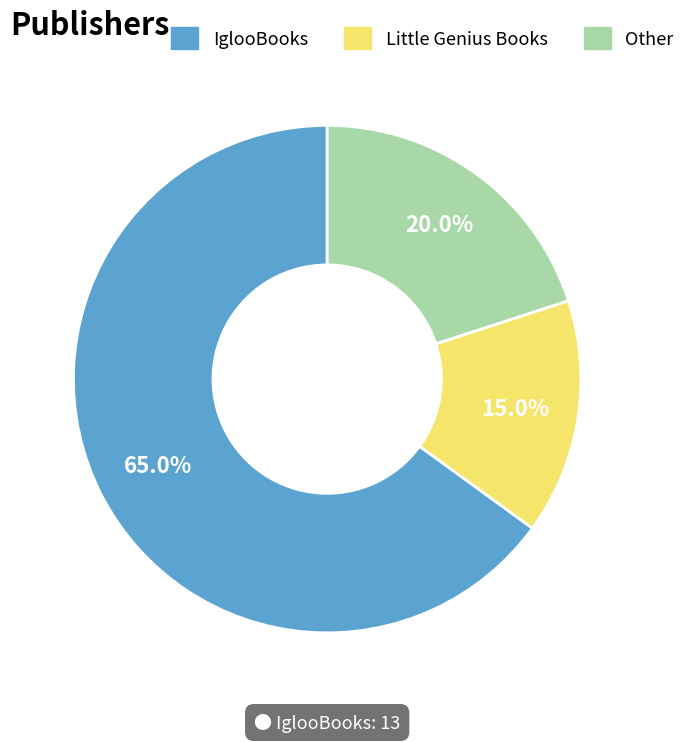

To the nearest percent, what portion does Little Genius Books represent?

15%